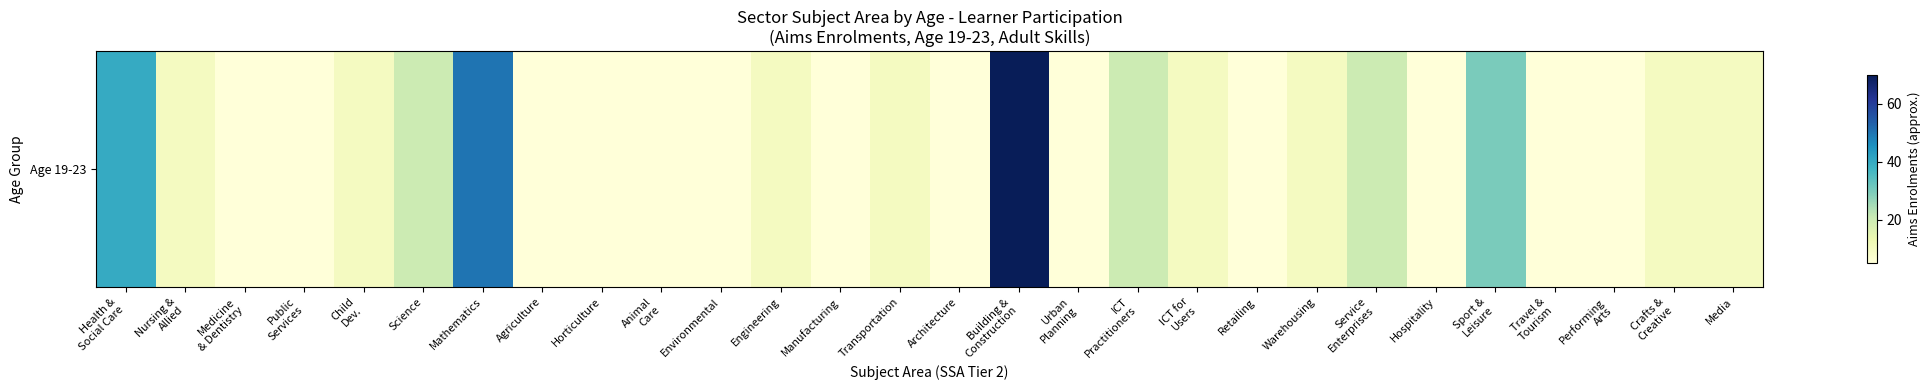

What is the difference between the second highest and second lowest values?

45